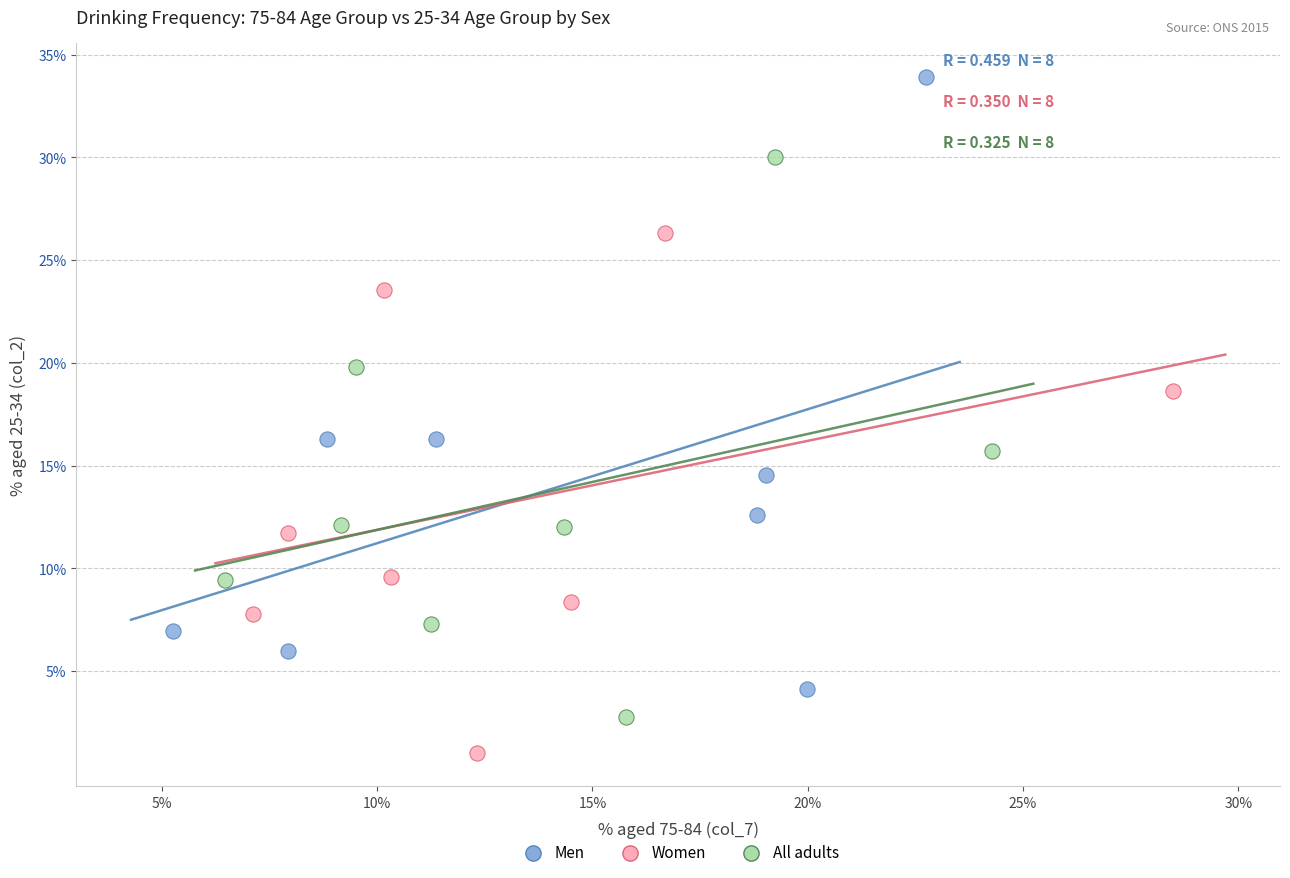

Which series contains the highest Y value?

Men